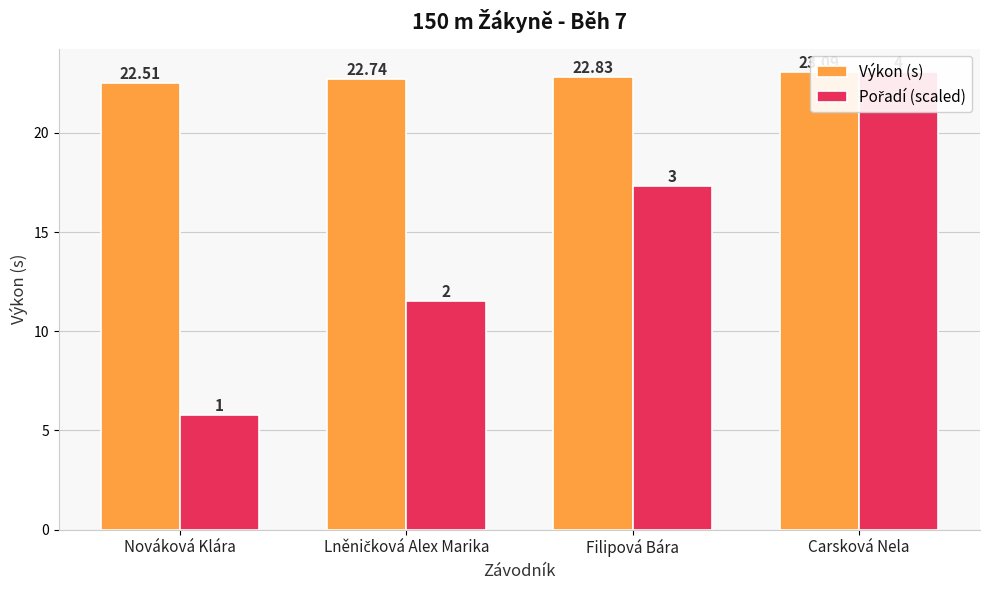

How many groups of bars are there?

4